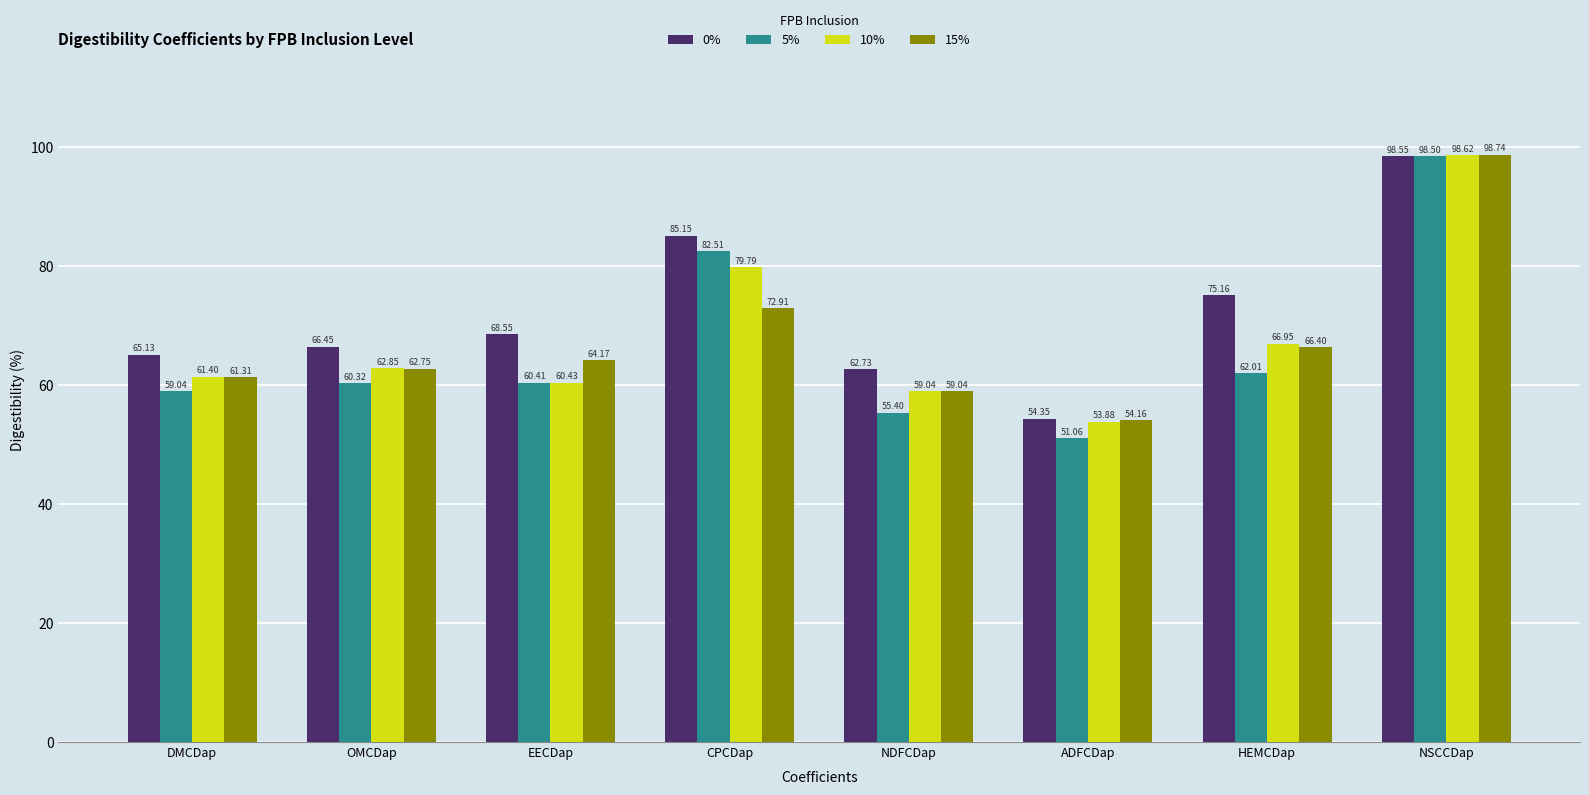

How many data points does each series have?

8